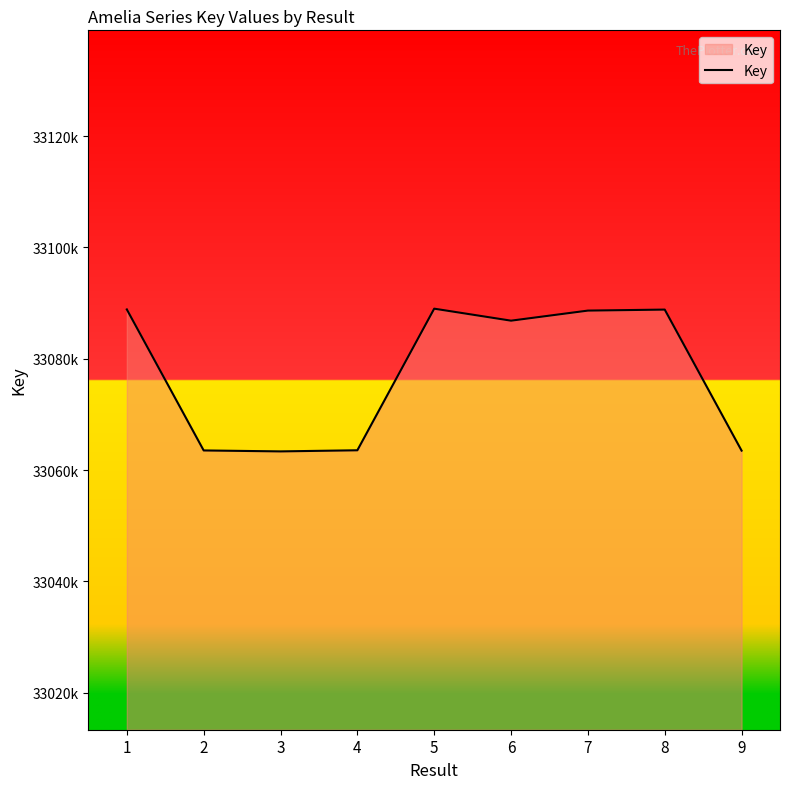

The chart shows a value of 55707781 at 8. True or false?

False